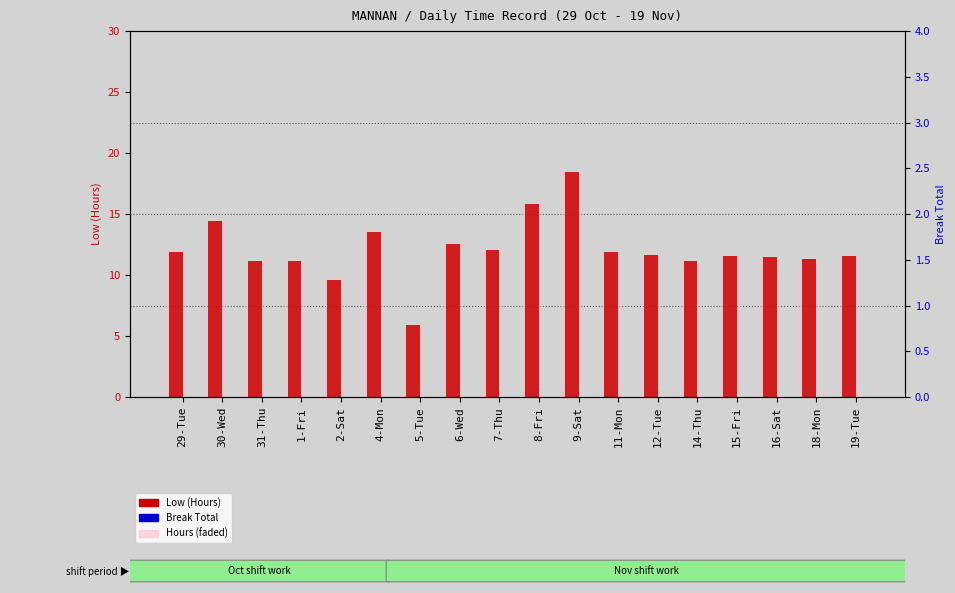

What is the maximum value for Low (Hours)?

18.5